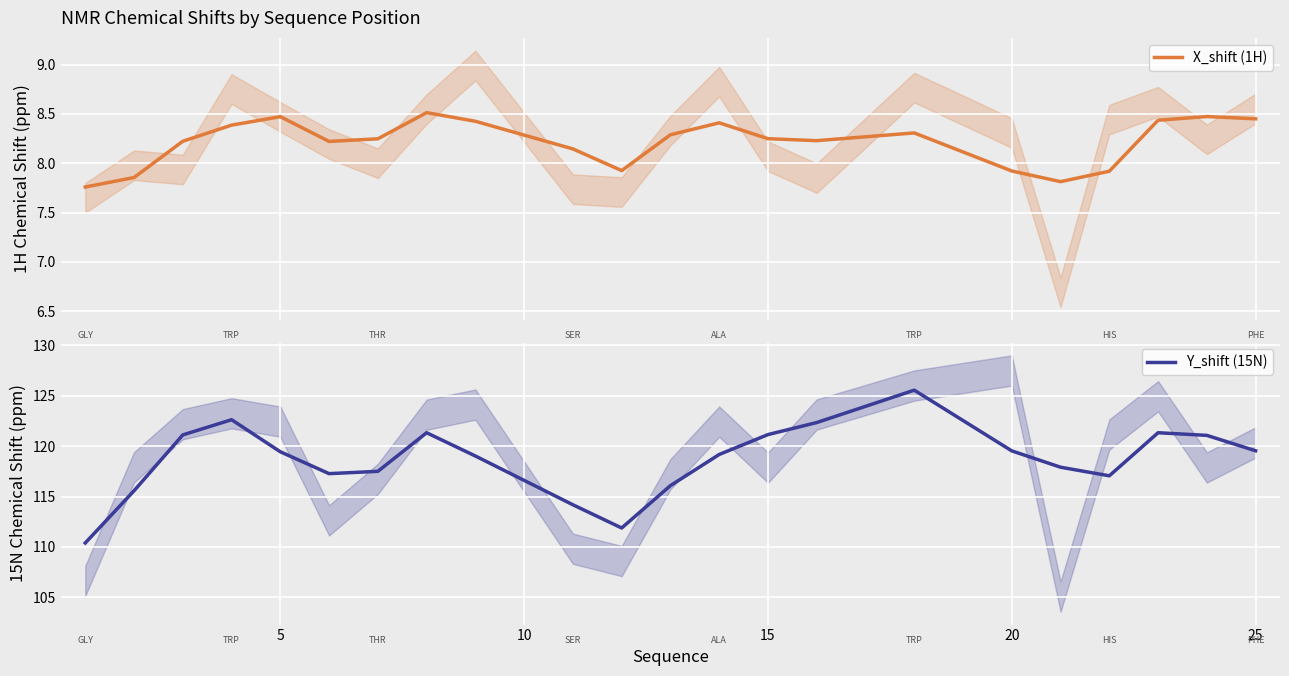

What is the value of the Y_shift (15N) point at the 4th from the left?

122.6